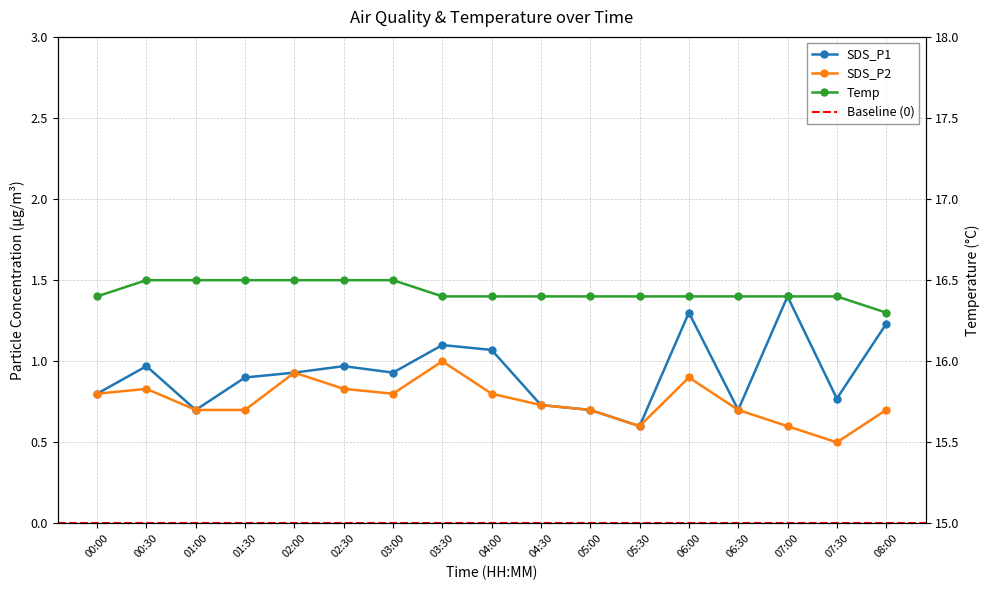

What is the difference between the SDS_P1 values at 08:00 and 04:00?

0.2